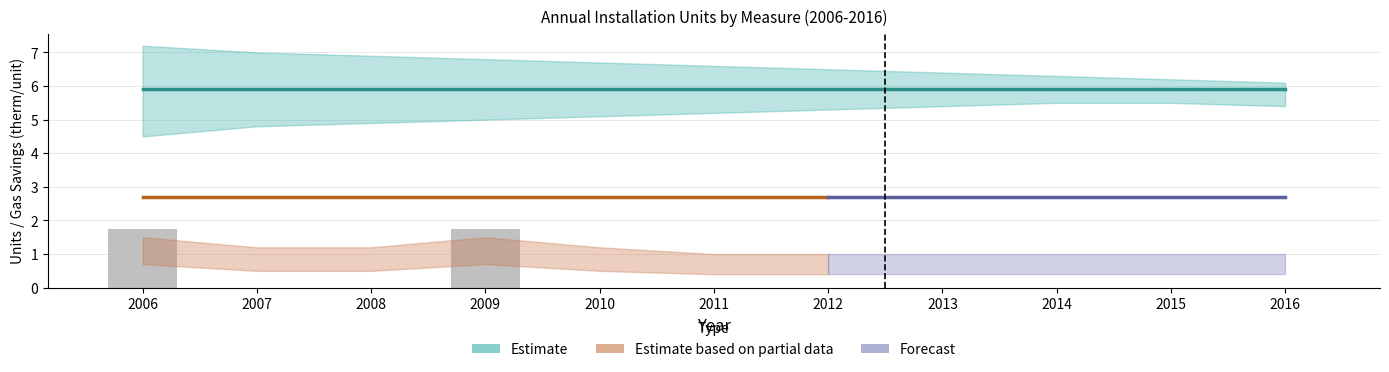

What is the greatest value displayed?

1.8